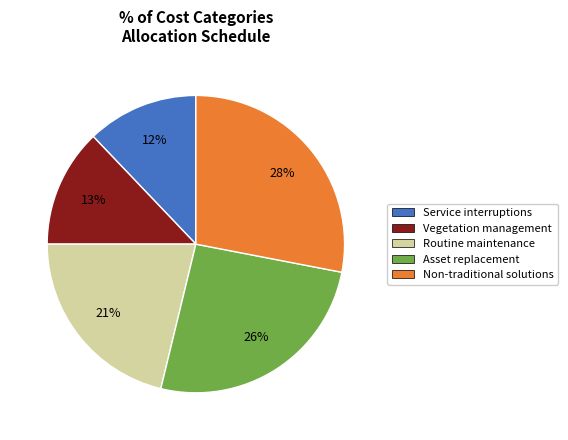

Rank the categories by value from highest to lowest.

Non-traditional solutions, Asset replacement, Routine maintenance, Vegetation management, Service interruptions